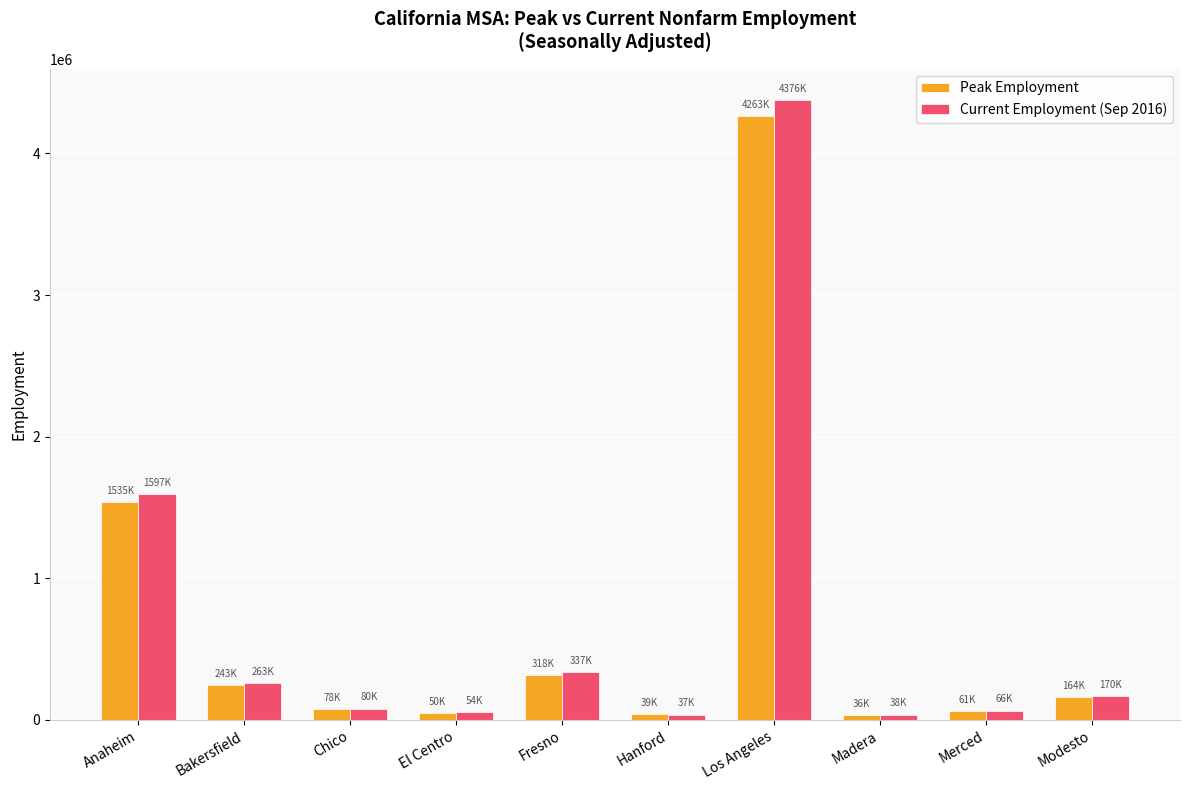

How many distinct data groups are displayed?

2